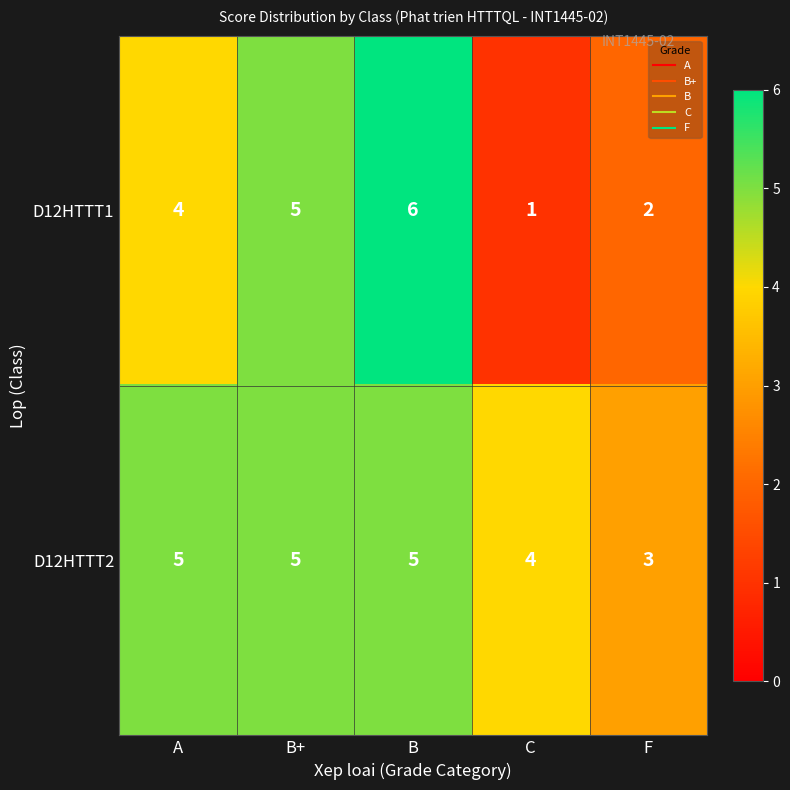

Where is D12HTTT2 nearest to the value 4?

C